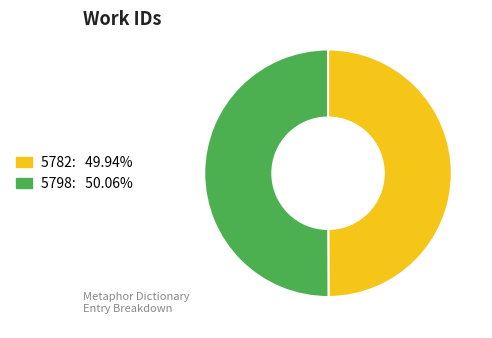

Is the sum of 5798 and 5782 greater than half?

Yes